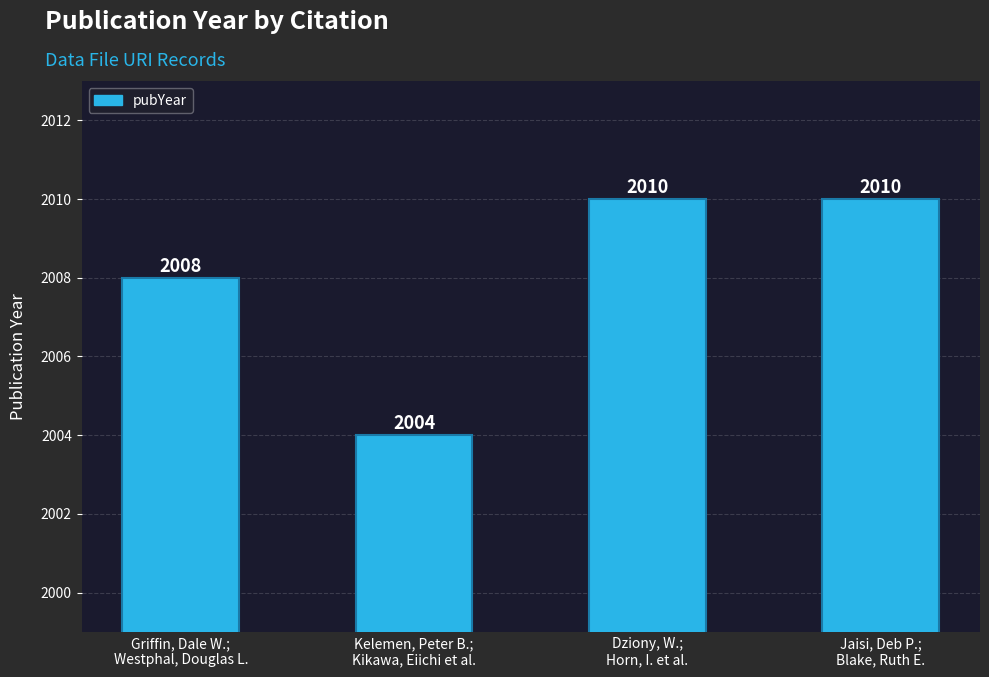

At which category does the chart reach its peak across all series?

Dziony, W.;
Horn, I. et al.